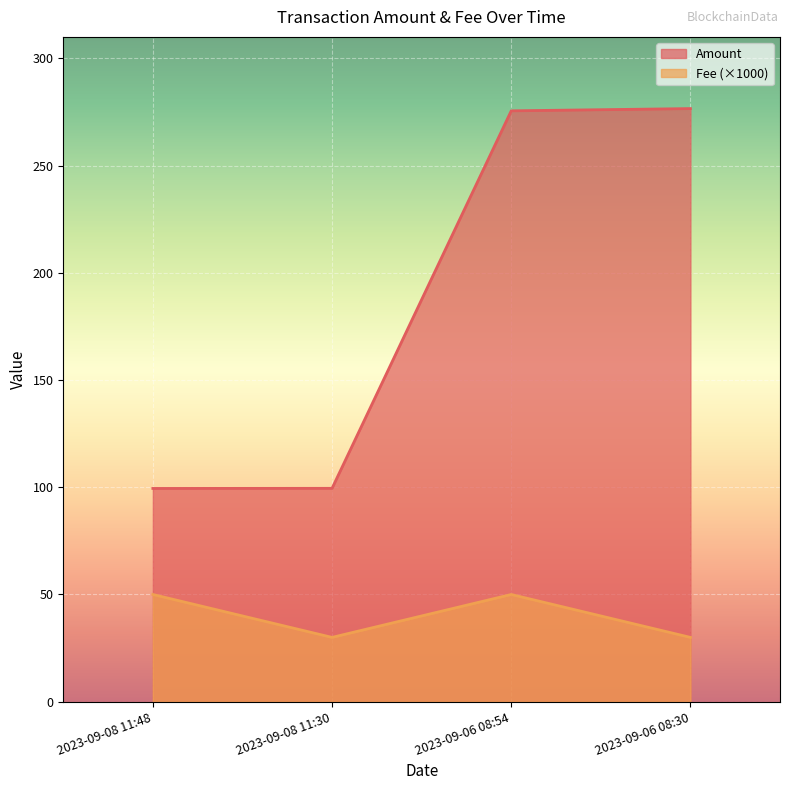

What is the label of the 4th point from the right?

2023-09-08 11:48